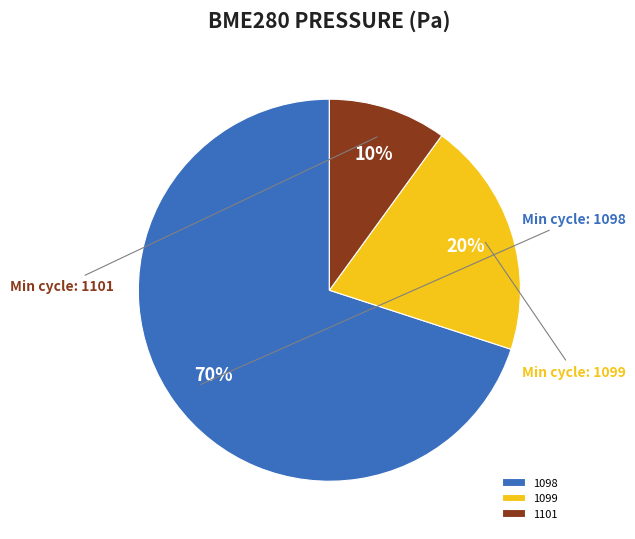

Which slice is the largest?

1098